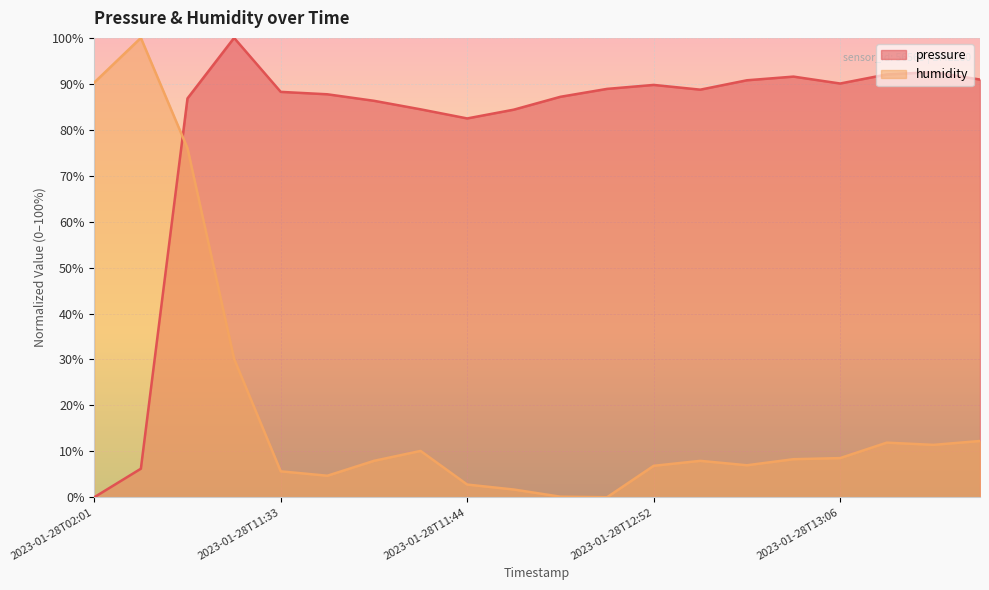

Where is the first local minimum for humidity?

2023-01-28T11:36